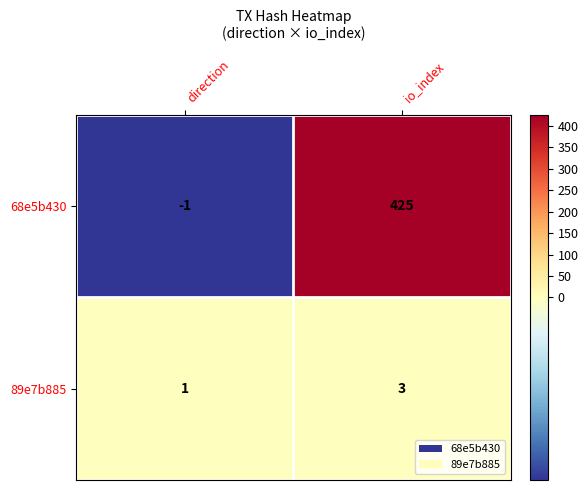

Reading left to right, extract all data points from this chart.

68e5b430: -1	425
89e7b885: 1	3